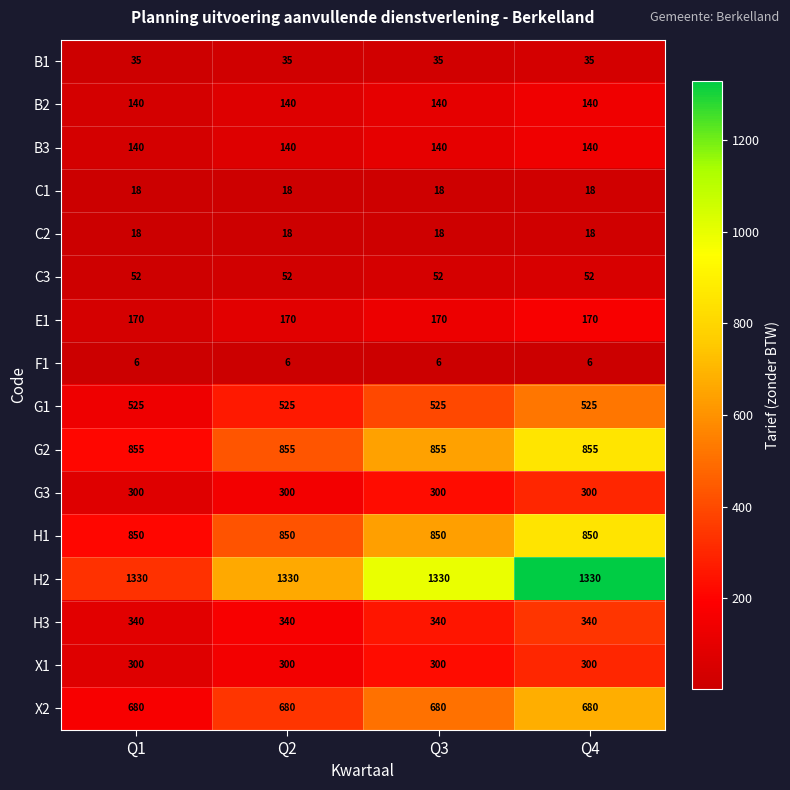

What is the average value of the C2 series?

18